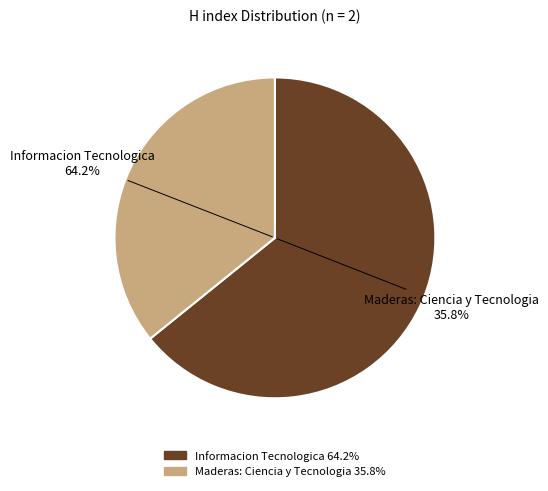

To the nearest percent, what is the difference between the Informacion Tecnologica and Maderas: Ciencia y Tecnologia slice percentages?

28%